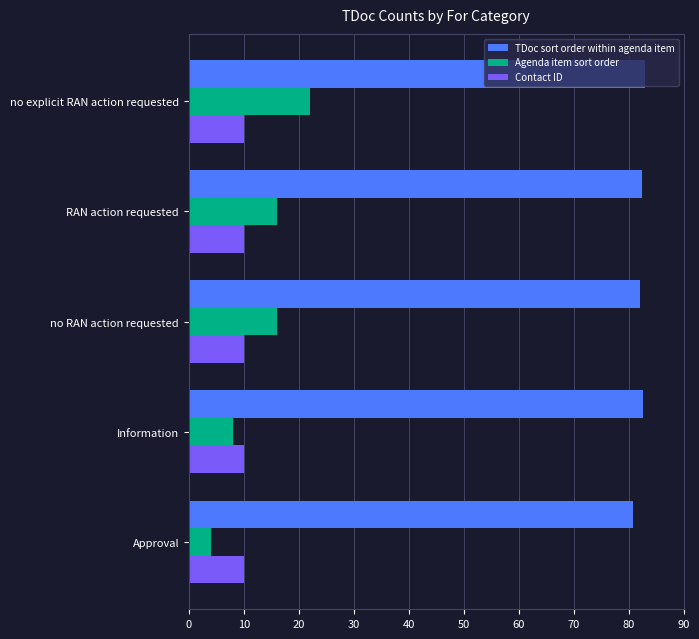

What is the difference between the second highest and second lowest values in the Agenda item sort order series?

8.0